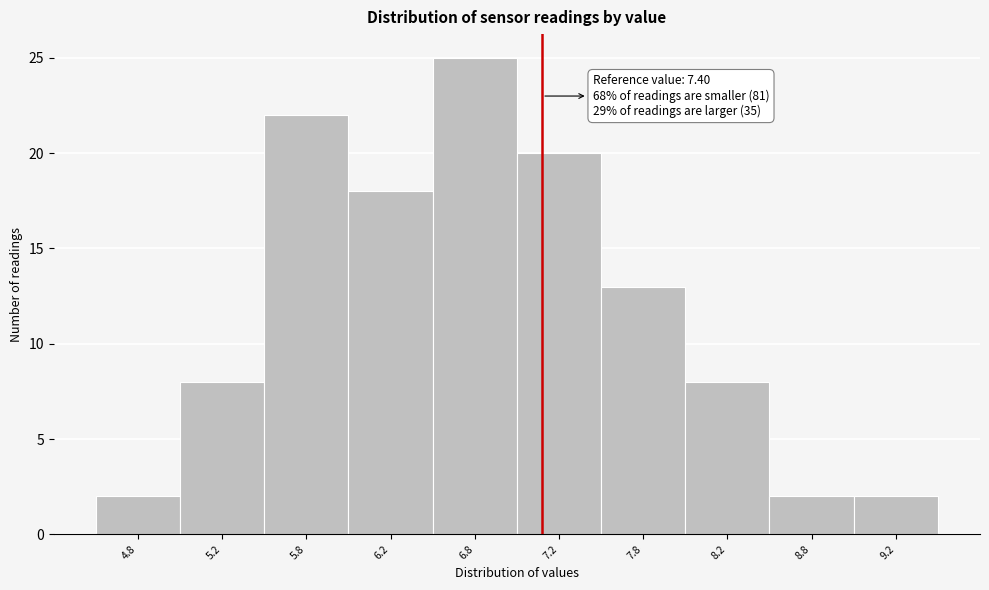

Reading right to left, extract all data points from this chart.

9.2=2	8.8=2	8.2=8	7.8=13	7.2=20	6.8=25	6.2=18	5.8=22	5.2=8	4.8=2